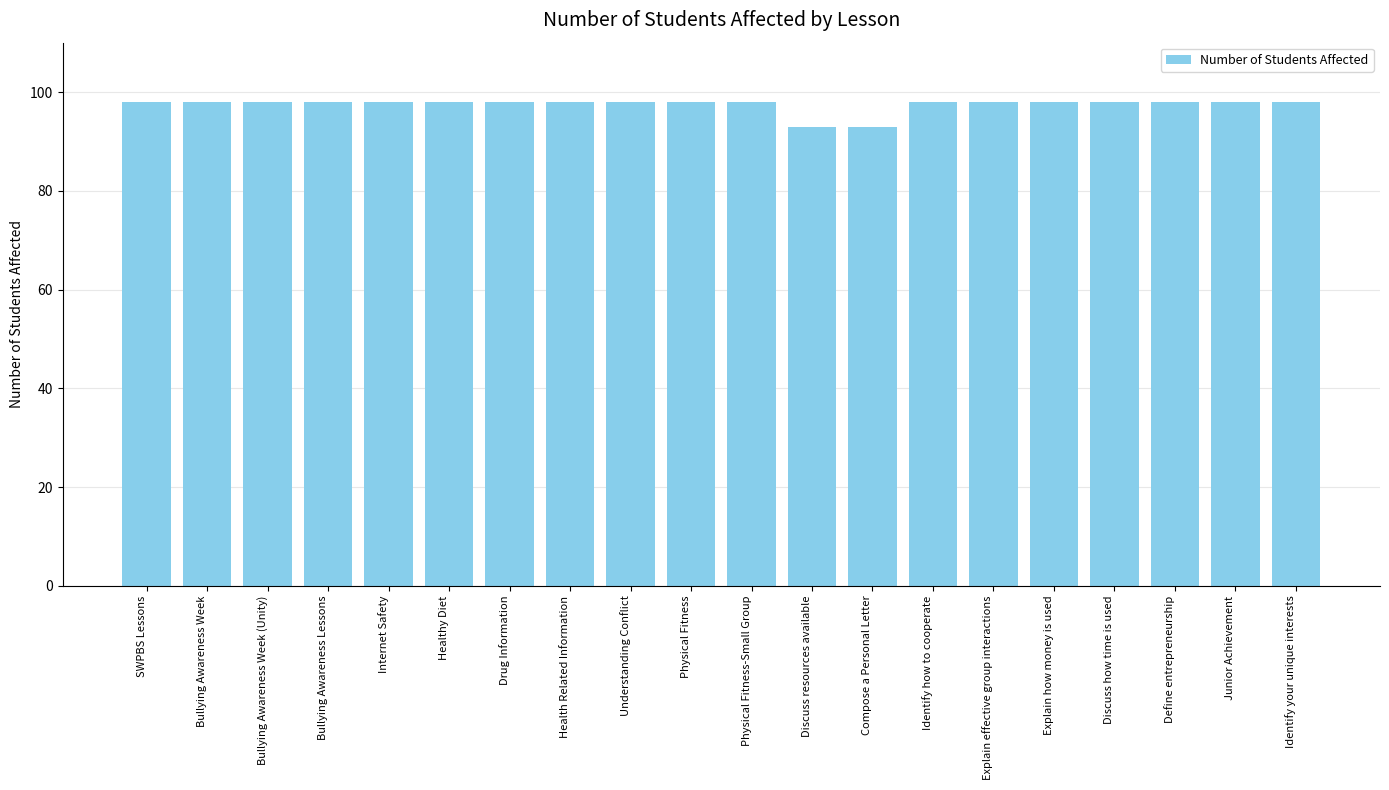

Reading left to right, transcribe all the data shown in this chart.

SWPBS Lessons=98	Bullying Awareness Week=98	Bullying Awareness Week (Unity)=98	Bullying Awareness Lessons=98	Internet Safety=98	Healthy Diet=98	Drug Information=98	Health Related Information=98	Understanding Conflict=98	Physical Fitness=98	Physical Fitness-Small Group=98	Discuss resources available=93	Compose a Personal Letter=93	Identify how to cooperate=98	Explain effective group interactions=98	Explain how money is used=98	Discuss how time is used=98	Define entrepreneurship=98	Junior Achievement=98	Identify your unique interests=98